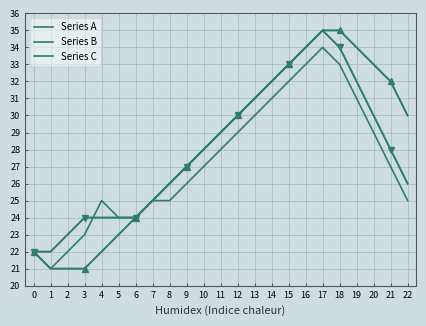

True or false: Series A and Series C intersect in this chart.

False